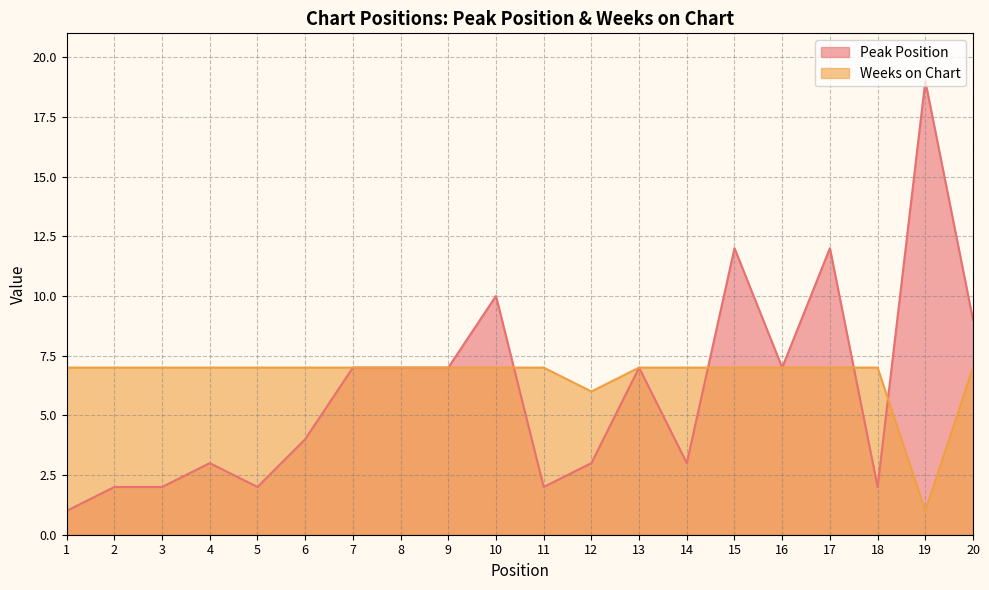

Which series has the widest spread of values?

Peak Position